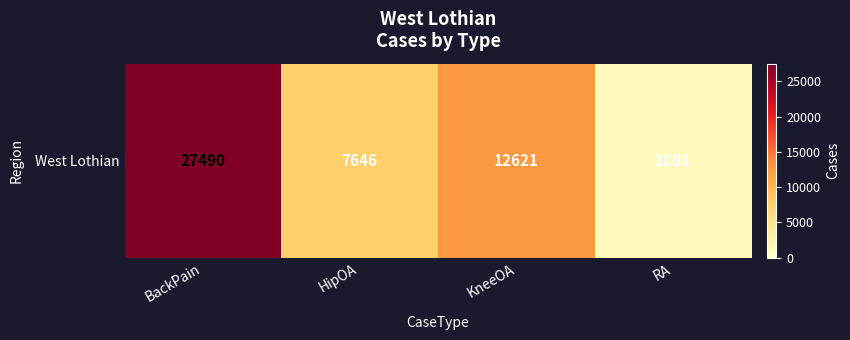

How many values are between 7646 and 27490?

3